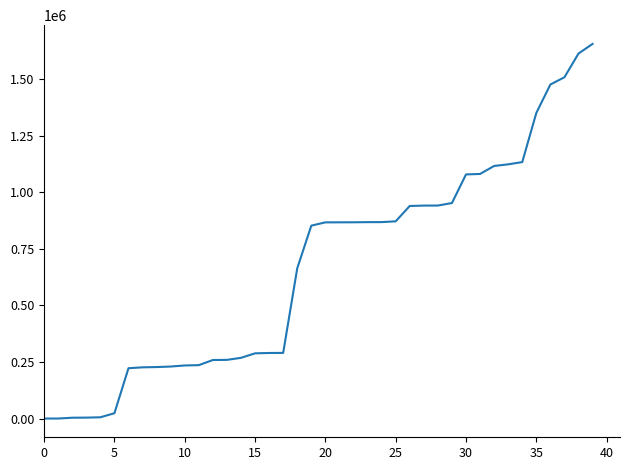

What is the difference between the maximum and minimum values?

1656593.4